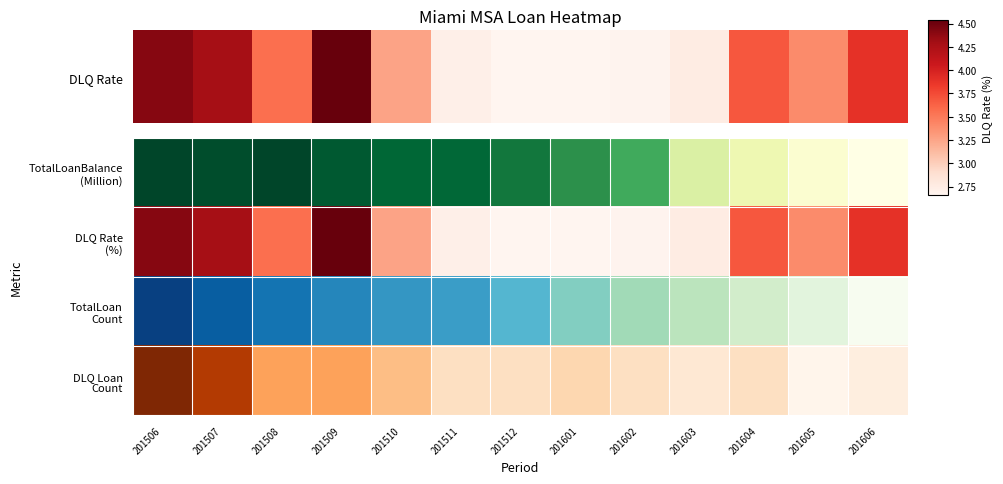

Reading left to right, list all the values displayed in this chart.

0.9	0.9	0.5	1.0	0.3	0.0	0.0	0.0	0.0	0.1	0.5	0.4	0.7